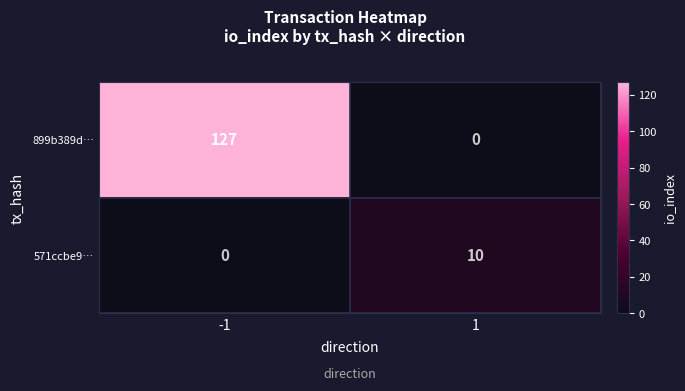

Reading right to left, extract all data points from this chart.

899b389d…: 1=0	-1=127
571ccbe9…: 1=10	-1=0